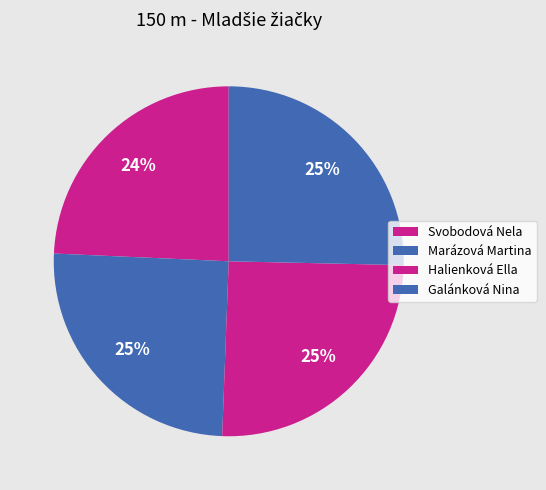

How many slices are in this pie chart?

4